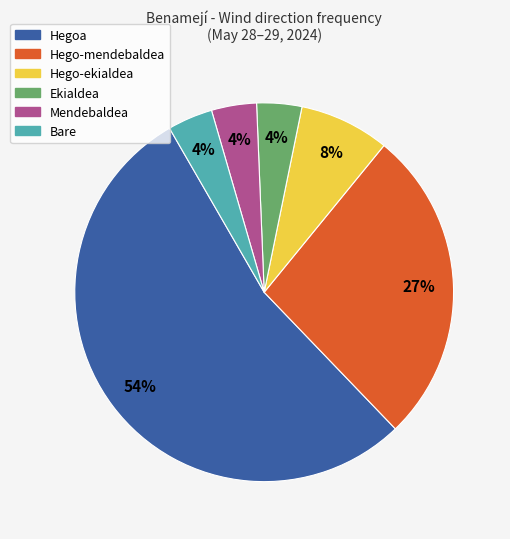

Does Hegoa represent more than half of the total?

Yes